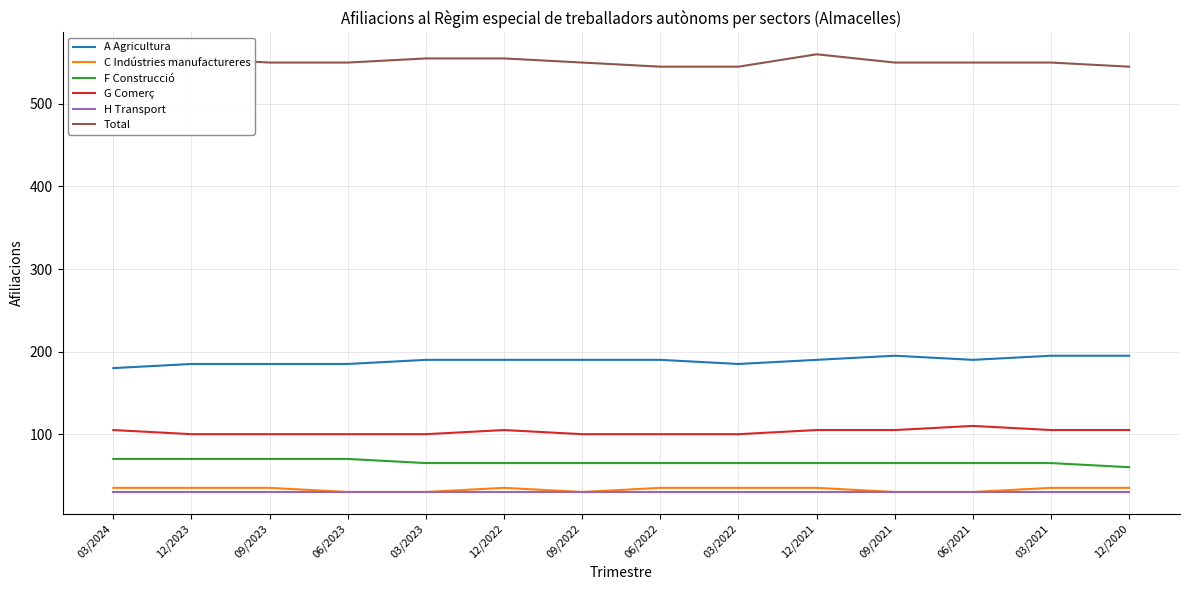

What position from the left is 03/2022?

9